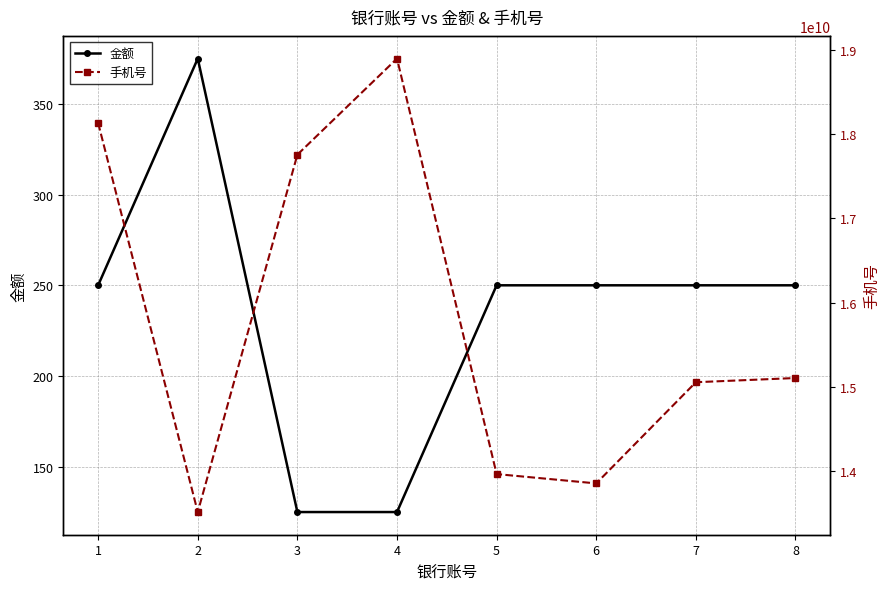

True or false: 手机号 and 金额 intersect in this chart.

False